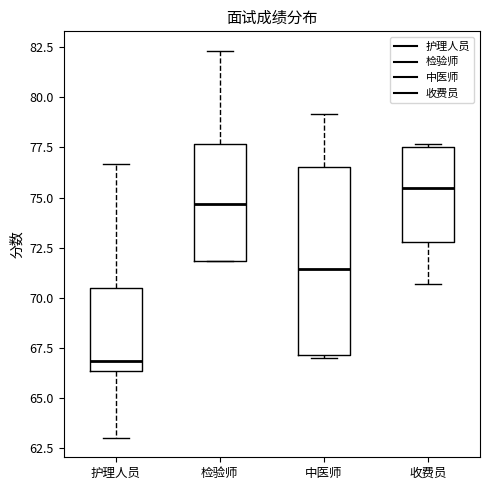

Reading left to right, transcribe this box plot: for each box, give where its median line is, the range the box spans, and where its two whiskers end, as read against the y-axis. The values are not printed on the chart, so give them approximately, as read against the axis.

护理人员: median 67.0, box 66.5 to 70.5, whiskers 63.0 to 76.5
检验师: median 74.5, box 72.0 to 77.5, whiskers 72.0 to 82.5
中医师: median 71.5, box 67.0 to 76.5, whiskers 67.0 to 79.0
收费员: median 75.5, box 73.0 to 77.5, whiskers 70.5 to 77.5